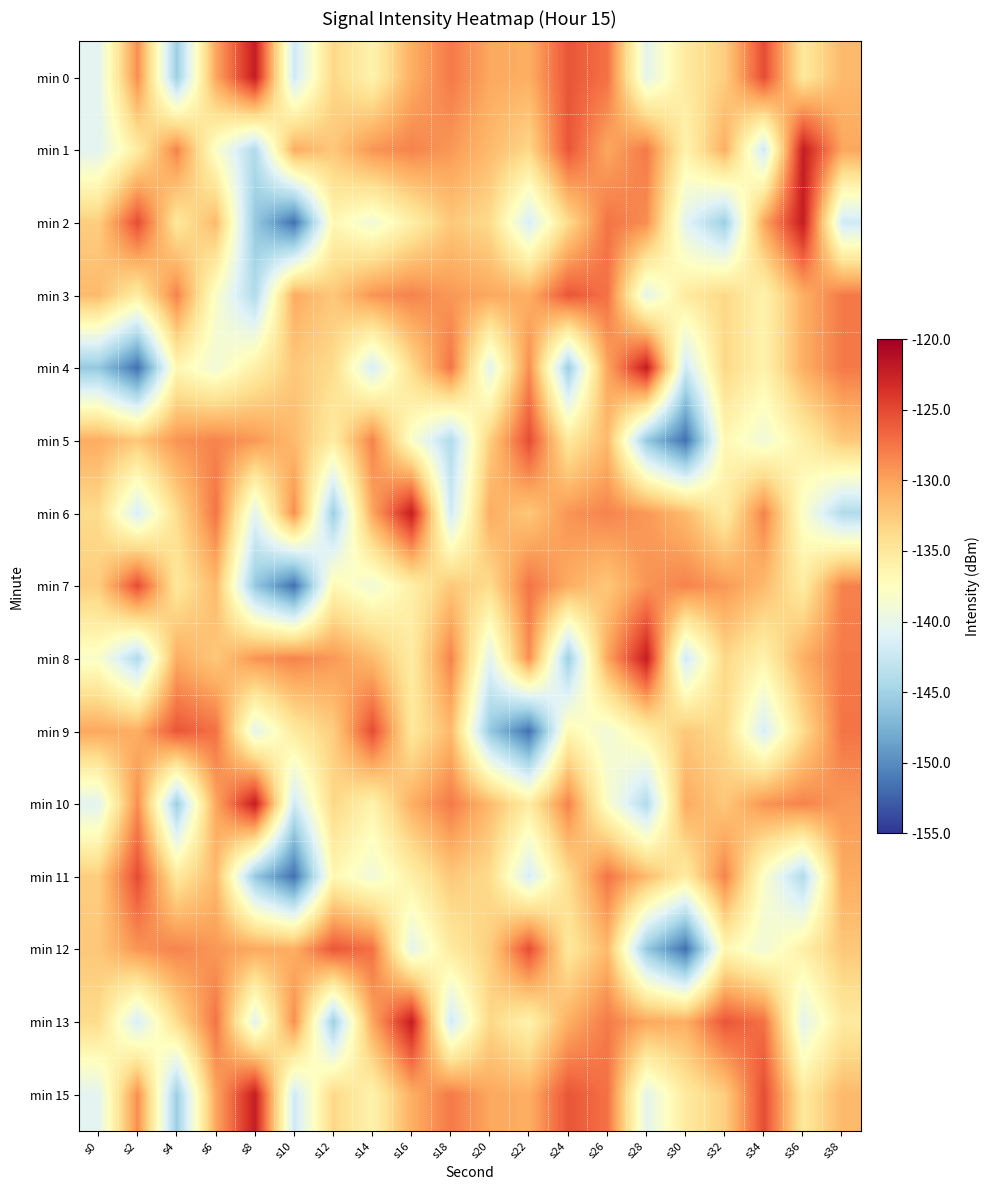

At which category does the chart reach its minimum across all series?

s10